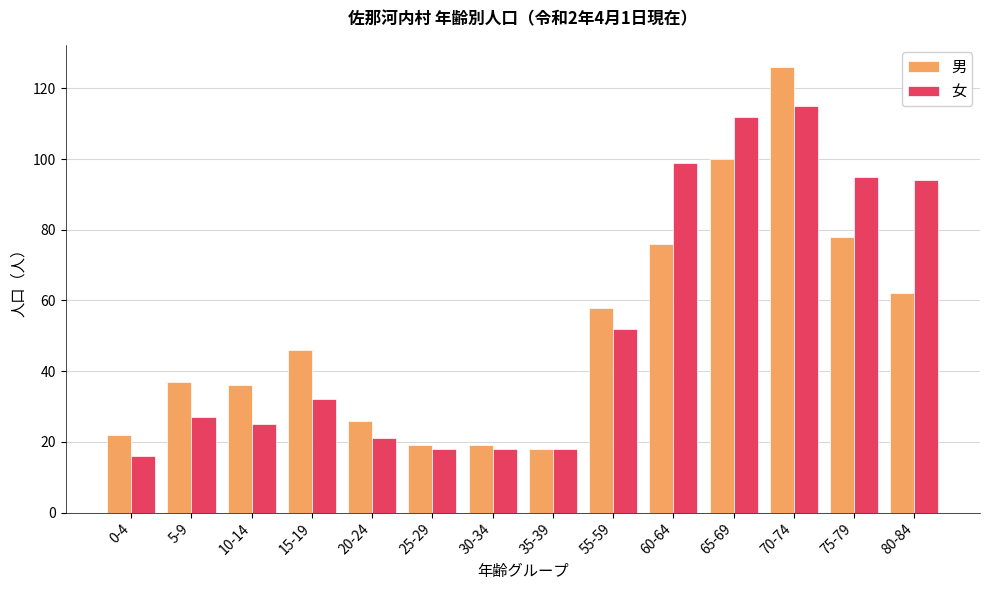

Reading right to left, transcribe all the data shown in this chart.

男: 80-84=62	75-79=78	70-74=126	65-69=100	60-64=76	55-59=58	35-39=18	30-34=19	25-29=19	20-24=26	15-19=46	10-14=36	5-9=37	0-4=22
女: 80-84=94	75-79=95	70-74=115	65-69=112	60-64=99	55-59=52	35-39=18	30-34=18	25-29=18	20-24=21	15-19=32	10-14=25	5-9=27	0-4=16